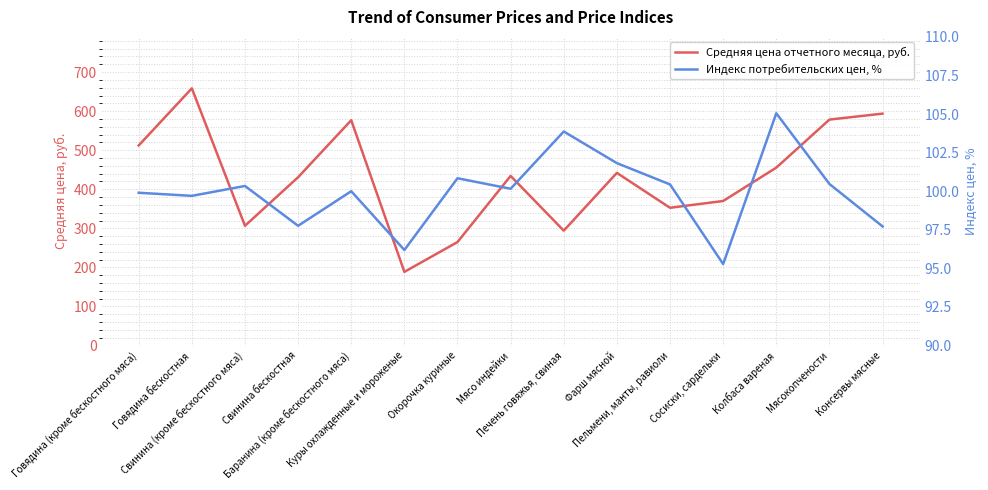

At which category does Индекс потребительских цен, % reach its first local valley?

Говядина бескостная